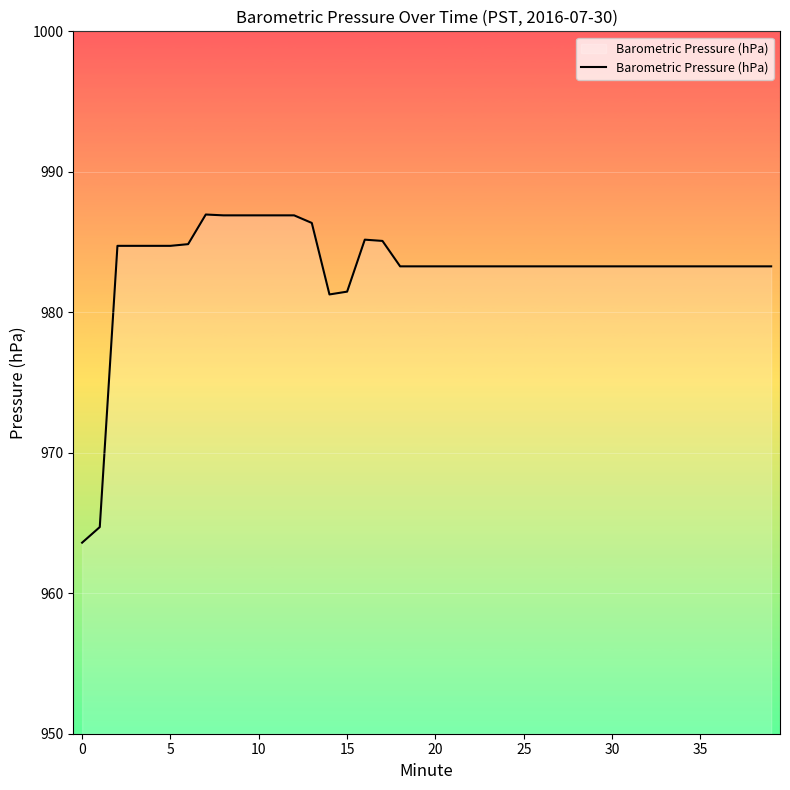

What is the greatest value displayed?

987.0